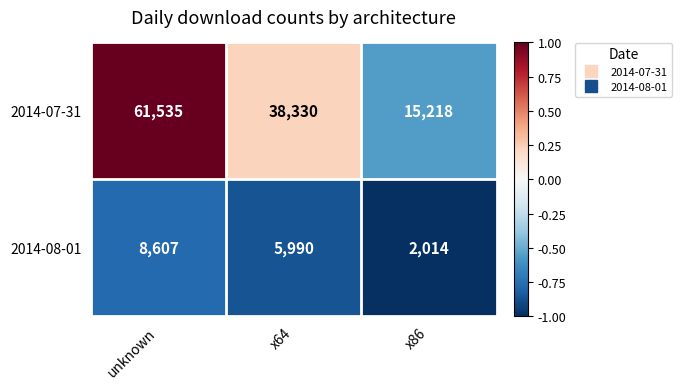

Rank the series at x86 from highest to lowest value.

2014-07-31, 2014-08-01